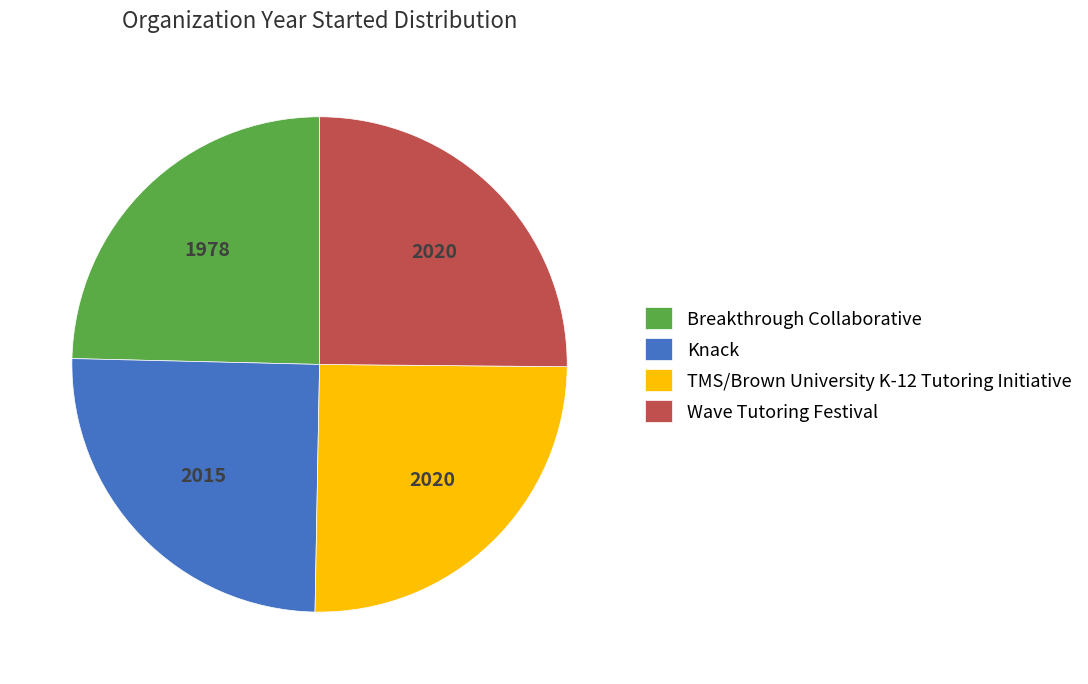

How many slices are in this pie chart?

4